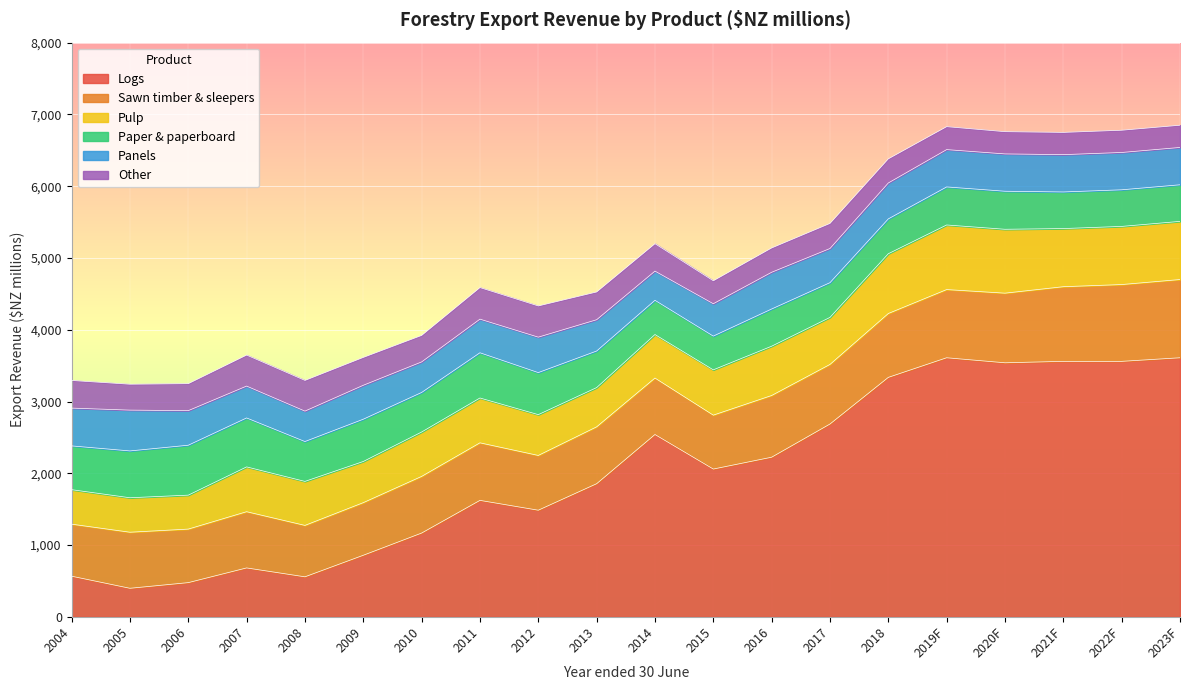

Reading left to right, transcribe all the data shown in this chart.

Logs: 566.7	398.4	477.1	681.9	558.1	858.2	1167.7	1623.0	1486.1	1855.1	2540.8	2059.5	2224.4	2686.8	3336.7	3610.0	3540.0	3560.0	3560.0	3610.0
Sawn timber & sleepers: 724.9	781.0	745.8	783.4	716.3	733.0	789.3	801.9	763.0	792.4	786.8	751.0	859.8	830.3	889.9	950.0	970.0	1040.0	1070.0	1090.0
Pulp: 480.4	480.2	473.0	624.2	613.0	573.5	618.4	624.6	568.5	546.7	606.2	631.2	686.8	655.2	832.8	900.0	890.0	810.0	810.0	810.0
Paper & paperboard: 609.9	652.4	695.5	682.0	555.3	589.0	550.9	630.2	585.8	509.5	476.9	470.1	518.3	483.7	485.3	530.0	530.0	510.0	510.0	510.0
Panels: 526.6	568.6	481.9	444.0	424.1	472.8	425.7	468.5	493.8	436.0	406.7	451.1	511.7	476.0	500.5	520.0	520.0	520.0	520.0	520.0
Other: 385.1	361.1	376.0	432.2	427.8	388.6	369.5	439.9	435.1	387.1	381.9	319.9	339.1	349.9	336.3	320.0	310.0	310.0	310.0	310.0